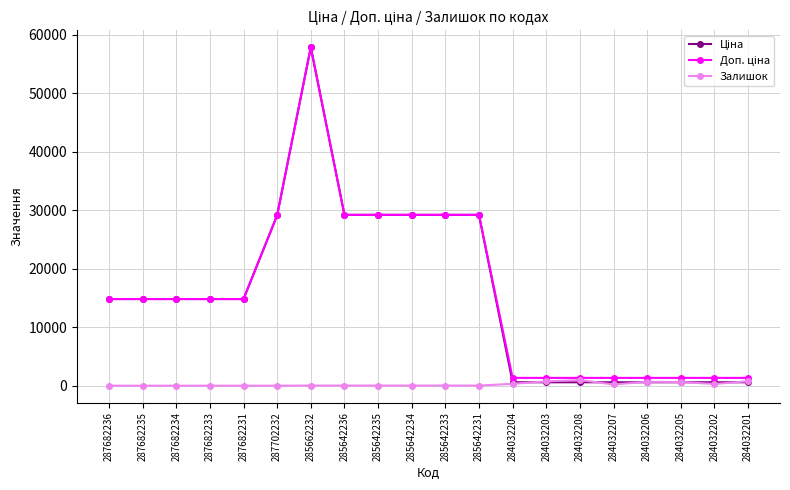

How many data points in Залишок are less than 16?

8